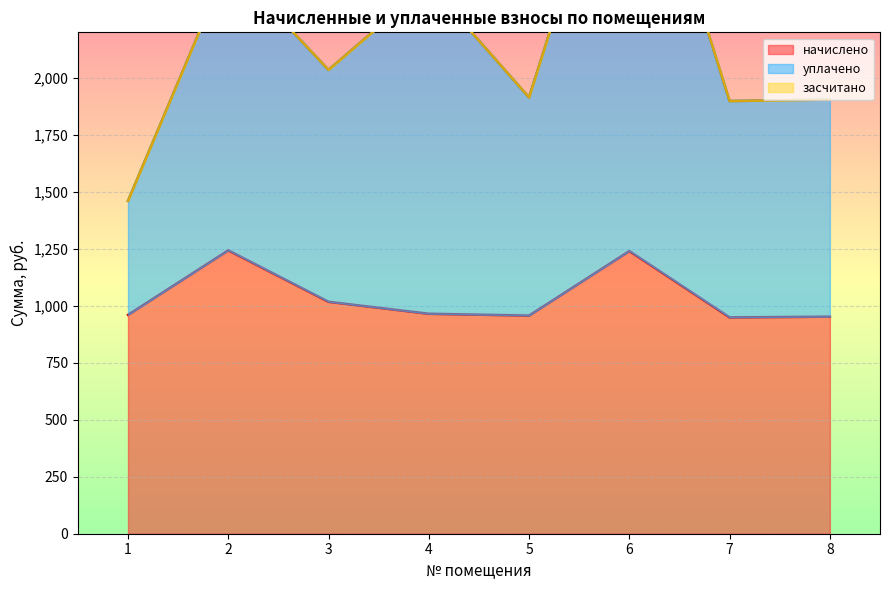

Which series has the largest range (max minus min)?

уплачено